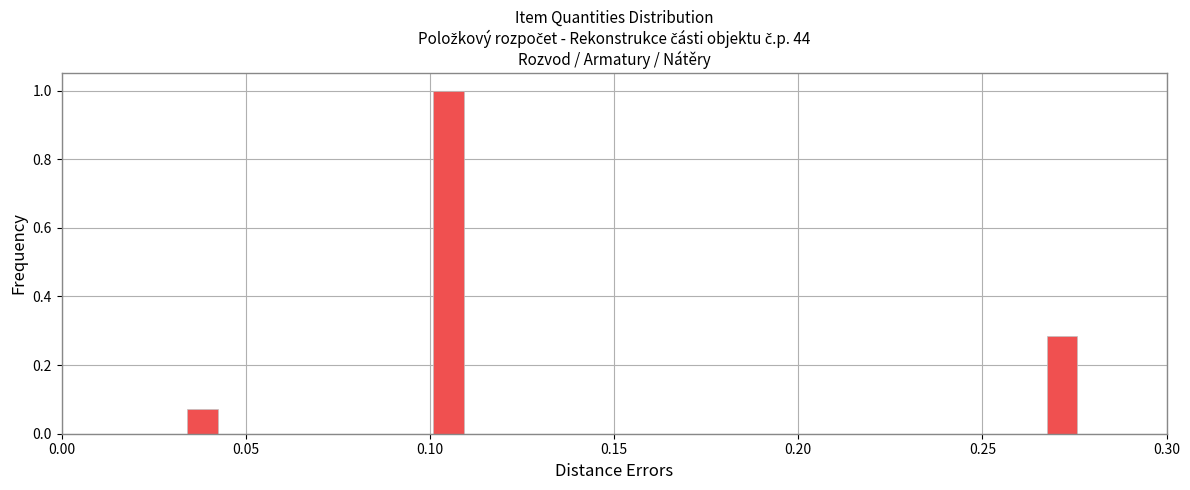

Read against the x-axis, roughly where is the centre of the tallest bar?

0.105